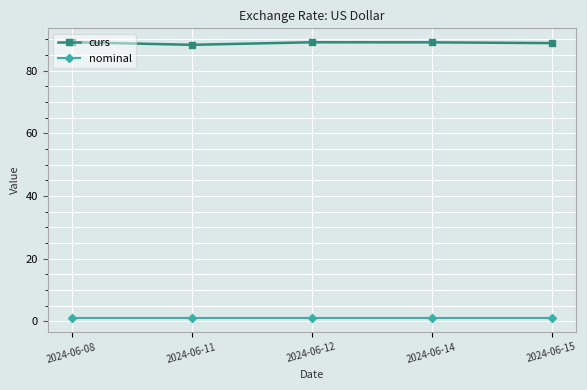

At 2024-06-15, list the series in order from largest to smallest.

curs, nominal